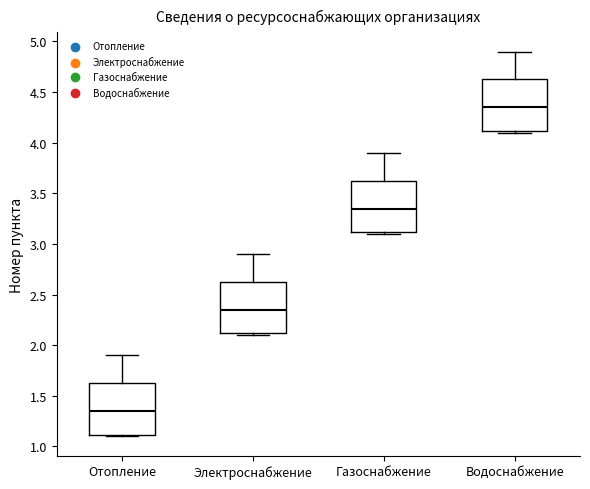

Which box has the highest median line?

Водоснабжение